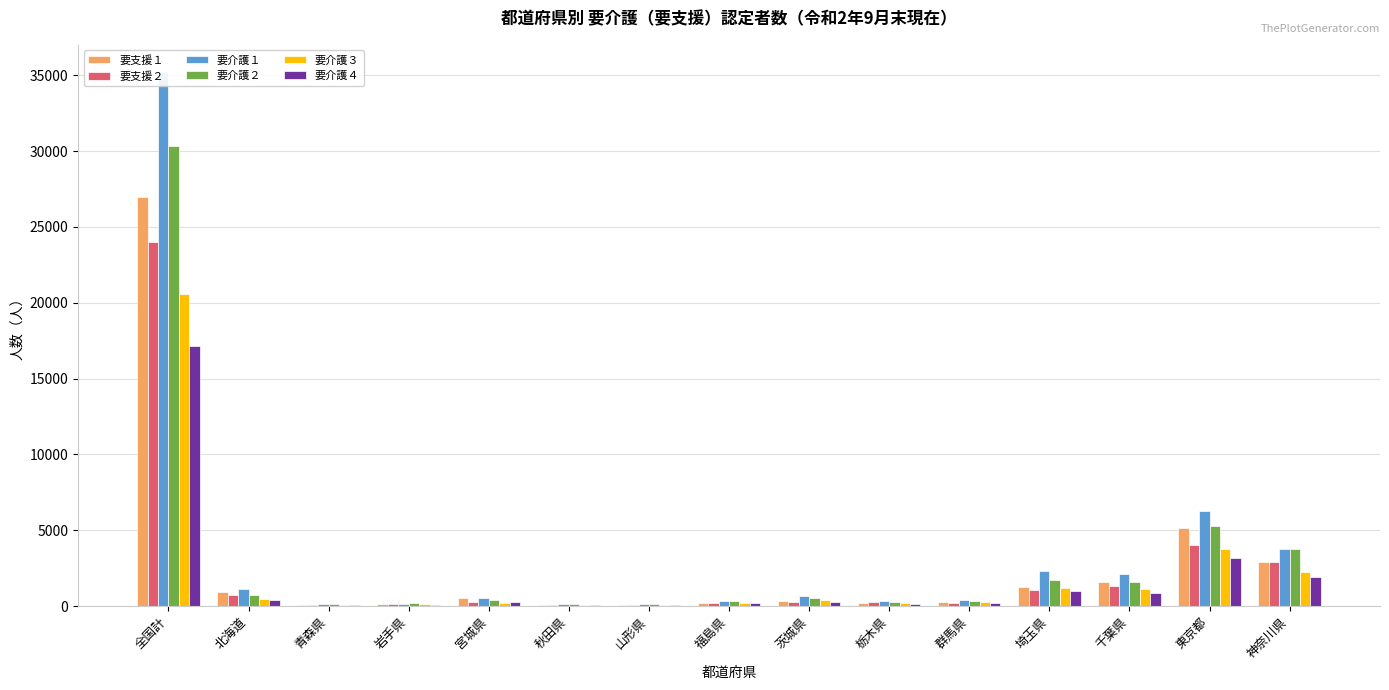

What is the sum of the 要支援２ values at 茨城県 and 神奈川県?

3173